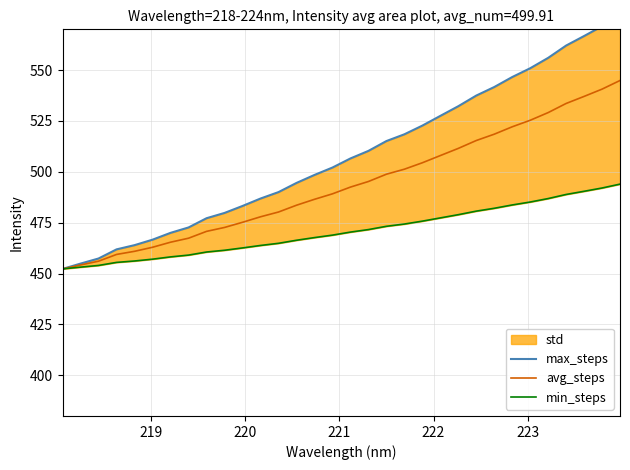

True or false: min_steps and avg_steps cross at least once.

False